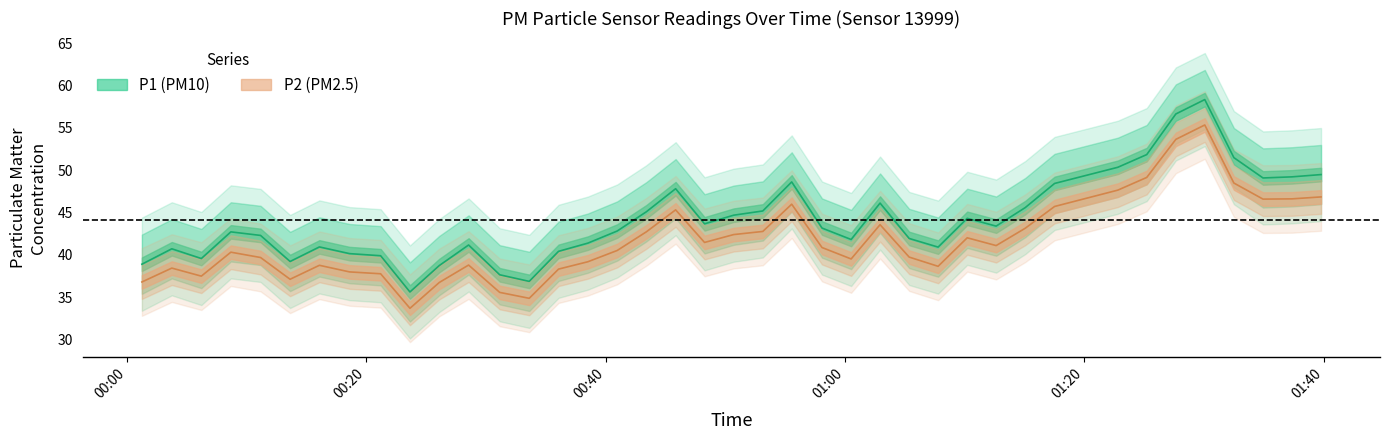

At which label does P2 reach its minimum?

00:21